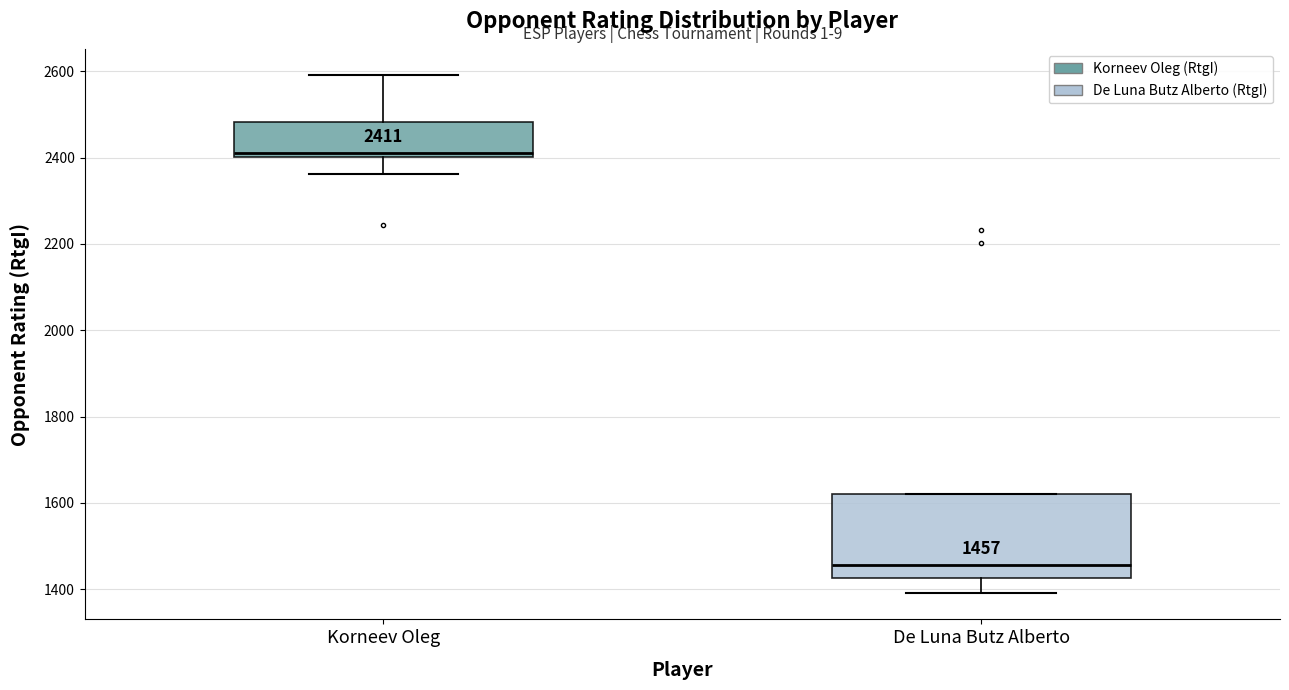

Which box is the tallest, from its lower edge to its upper edge?

De Luna Butz Alberto